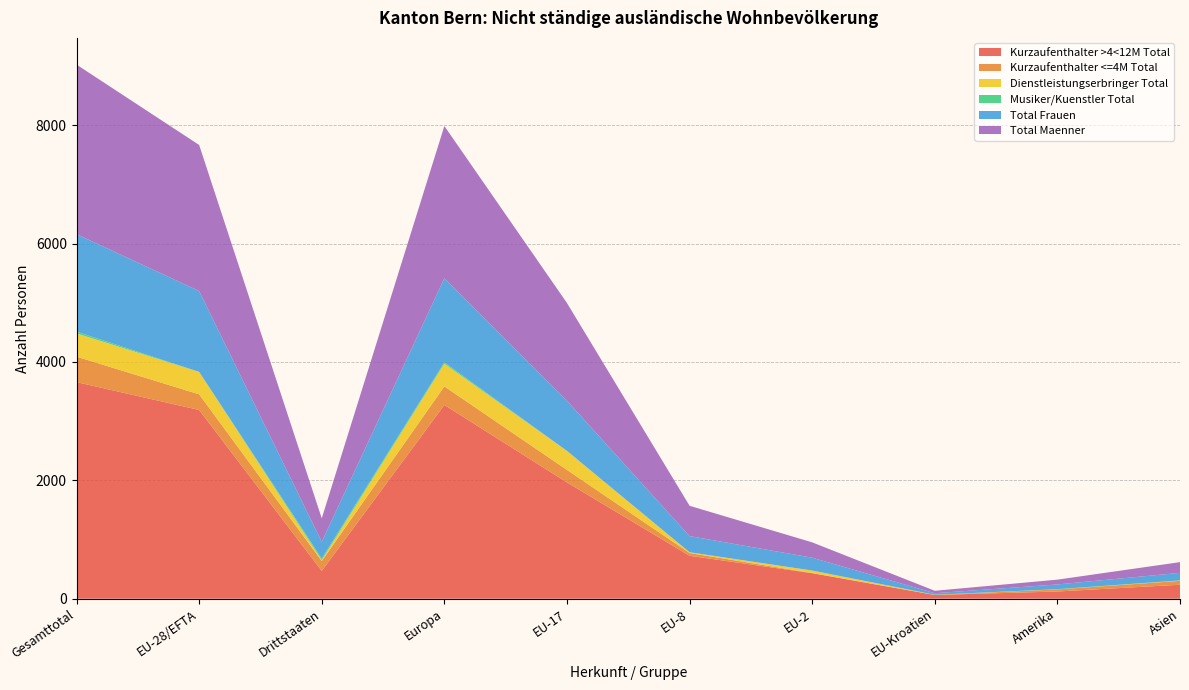

Reading left to right, extract all data points from this chart.

Kurzaufenthalter >4<12M Total: Gesamttotal=3659	EU-28/EFTA=3189	Drittstaaten=470	Europa=3273	EU-17=1965	EU-8=725	EU-2=431	EU-Kroatien=63	Amerika=122	Asien=236
Kurzaufenthalter <=4M Total: Gesamttotal=431	EU-28/EFTA=264	Drittstaaten=167	Europa=314	EU-17=211	EU-8=47	EU-2=3	EU-Kroatien=1	Amerika=35	Asien=66
Dienstleistungserbringer Total: Gesamttotal=392	EU-28/EFTA=378	Drittstaaten=14	Europa=383	EU-17=320	EU-8=13	EU-2=42	EU-Kroatien=3	Amerika=2	Asien=5
Musiker/Kuenstler Total: Gesamttotal=30	EU-28/EFTA=2	Drittstaaten=28	Europa=23	EU-17=2	EU-8=0	EU-2=0	EU-Kroatien=0	Amerika=2	Asien=2
Total Frauen: Gesamttotal=1647	EU-28/EFTA=1365	Drittstaaten=282	Europa=1421	EU-17=846	EU-8=273	EU-2=217	EU-Kroatien=26	Amerika=80	Asien=128
Total Maenner: Gesamttotal=2865	EU-28/EFTA=2468	Drittstaaten=397	Europa=2572	EU-17=1652	EU-8=512	EU-2=259	EU-Kroatien=41	Amerika=81	Asien=181